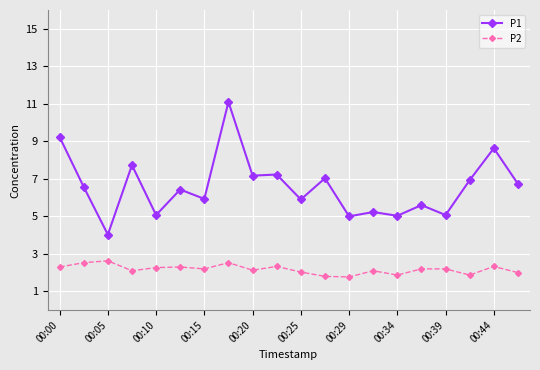

How many lines are shown in the chart?

2